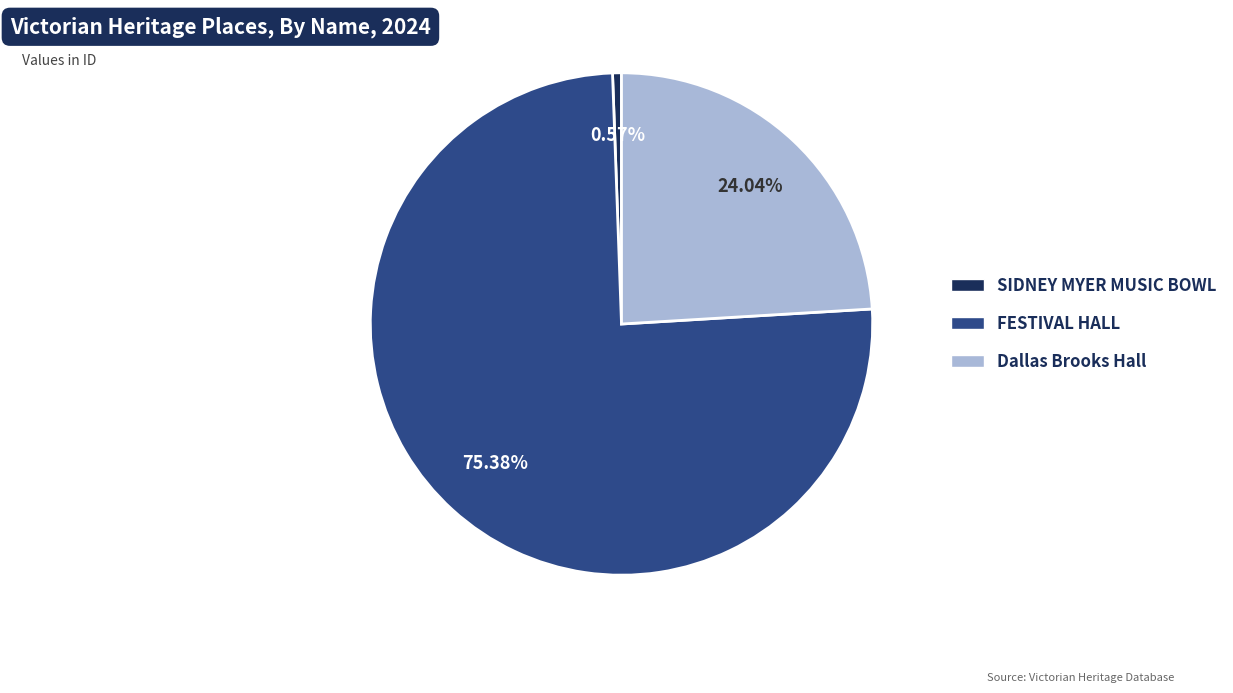

Is it true that SIDNEY MYER MUSIC BOWL is 1% of the pie?

True